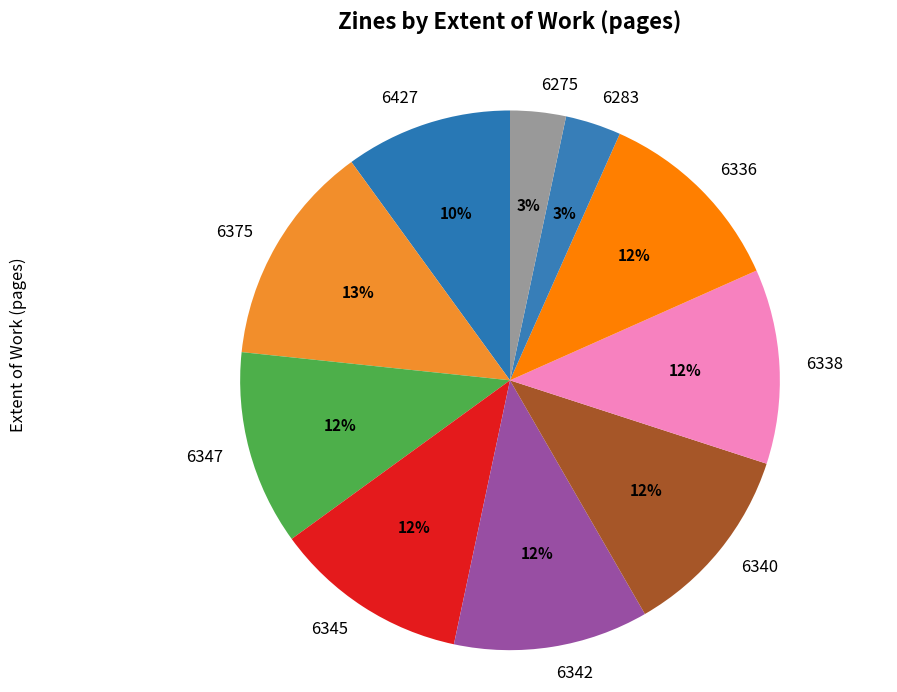

How many slices are in this pie chart?

10